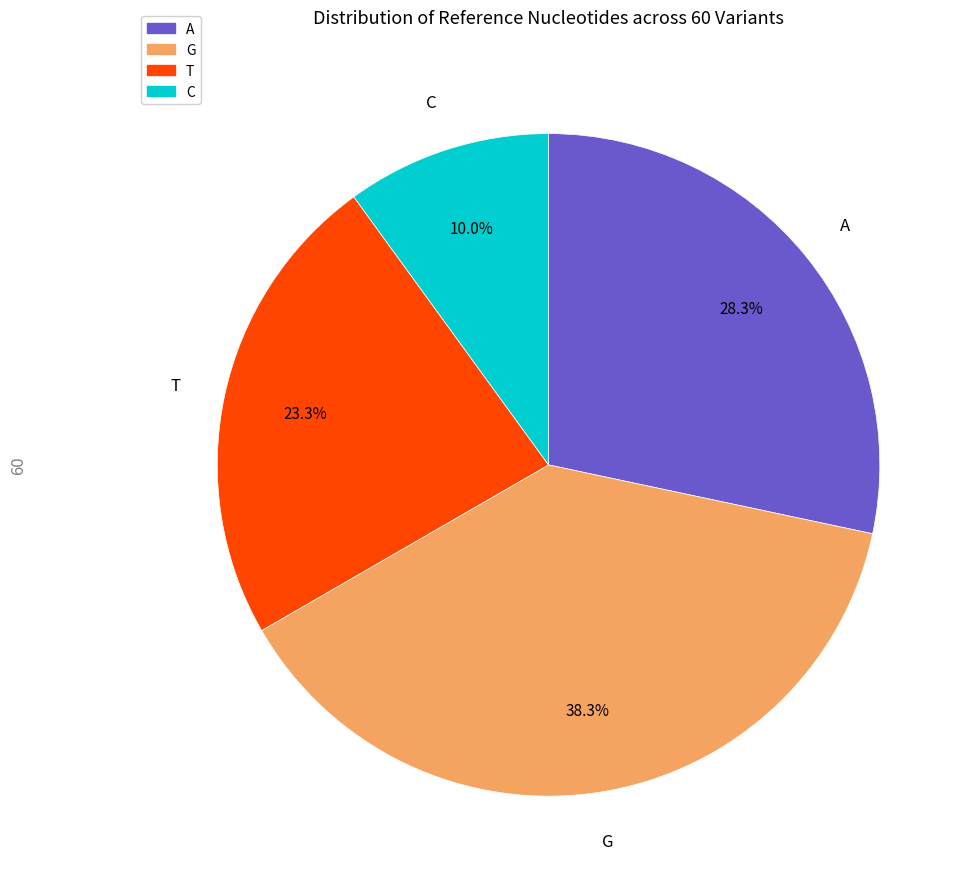

To the nearest percent, what percentage of the pie is T?

23%